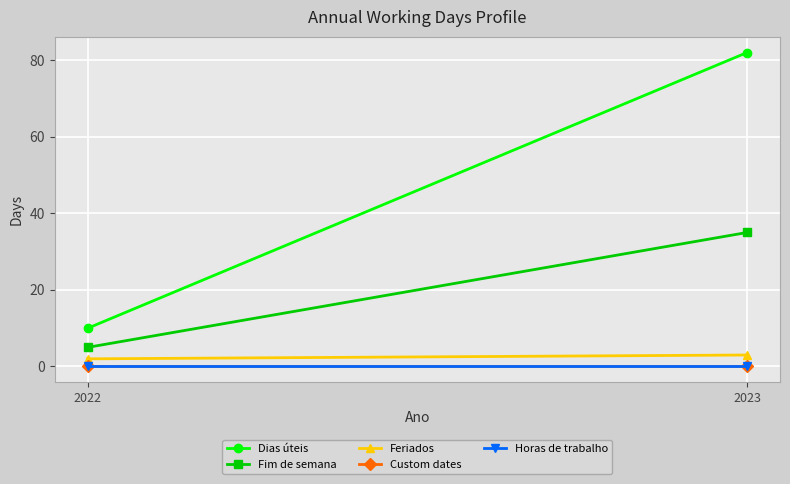

Reading left to right, what are all the values shown in this chart?

Dias úteis: 2022=10	2023=82
Fim de semana: 2022=5	2023=35
Feriados: 2022=2	2023=3
Custom dates: 2022=0	2023=0
Horas de trabalho: 2022=0	2023=0